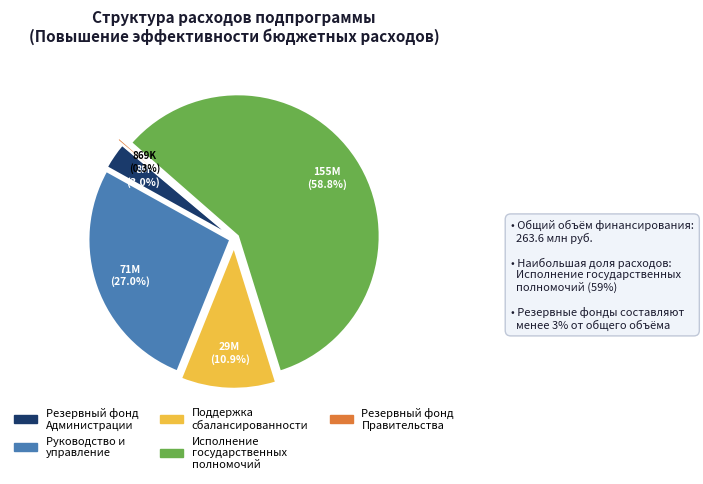

Count the number of slices in the pie.

5